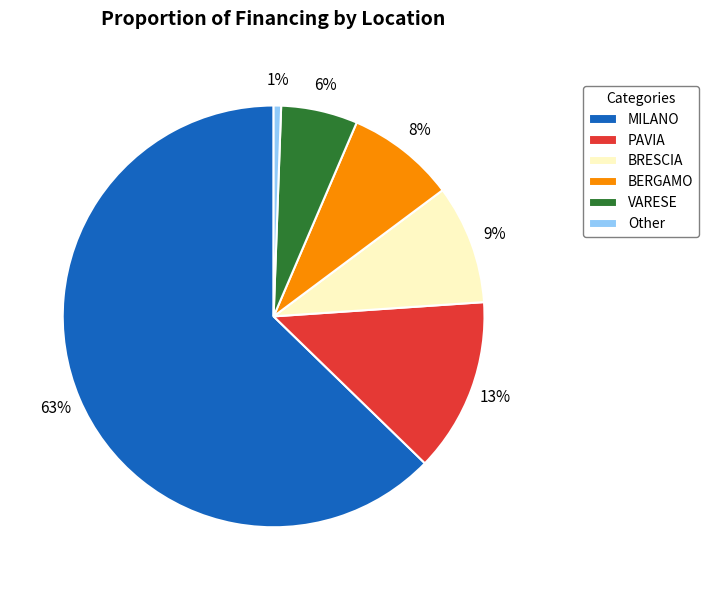

Is the sum of Other and BRESCIA greater than half?

No